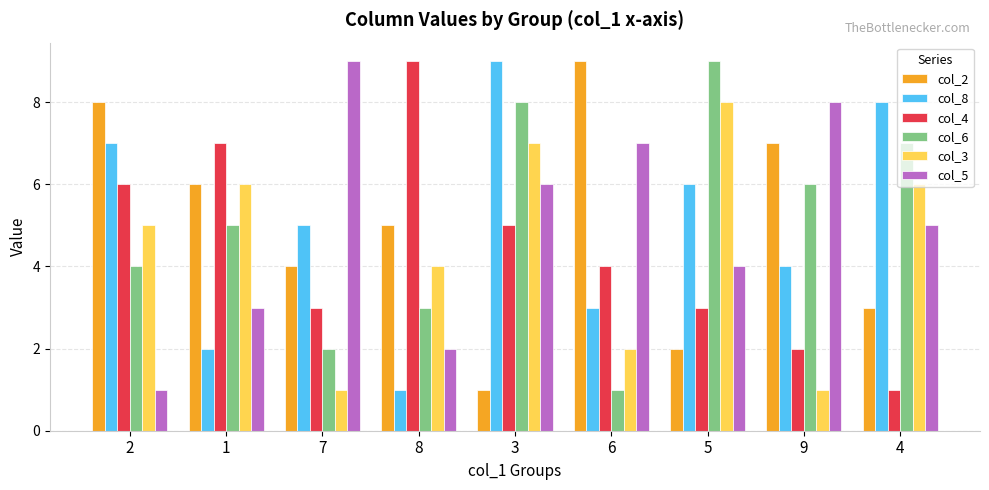

Read the col_6 value at 7.

2